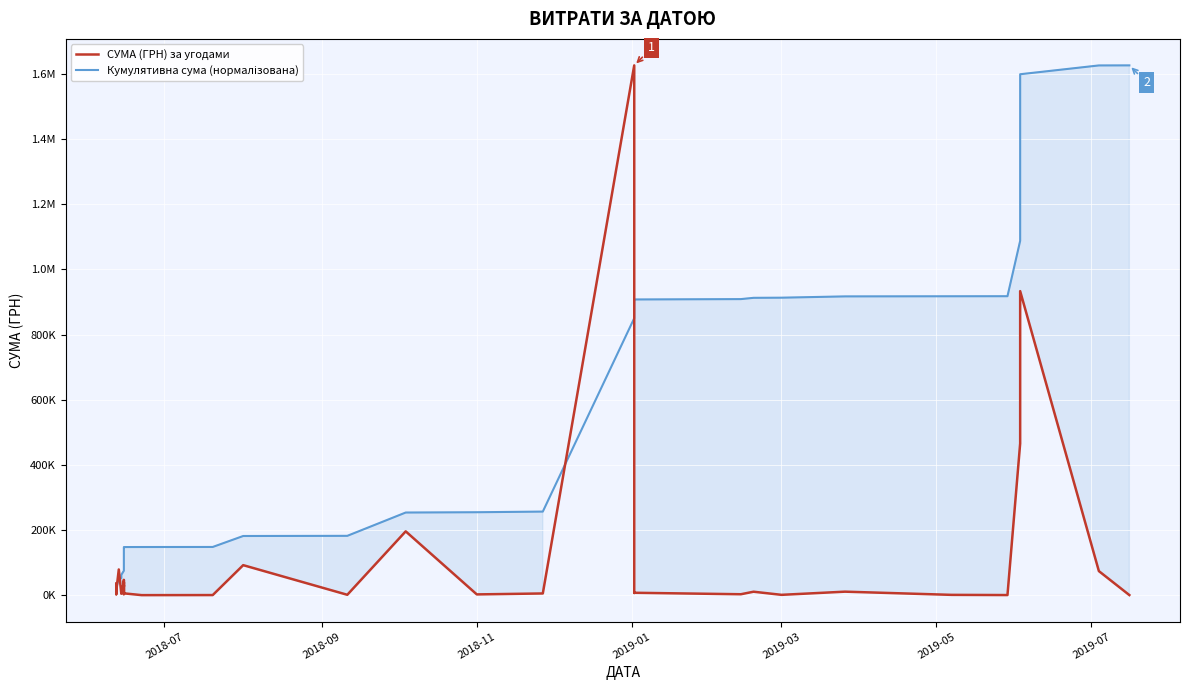

How many data points in Кумулятивна сума (нормалізована) are above 181745?

20